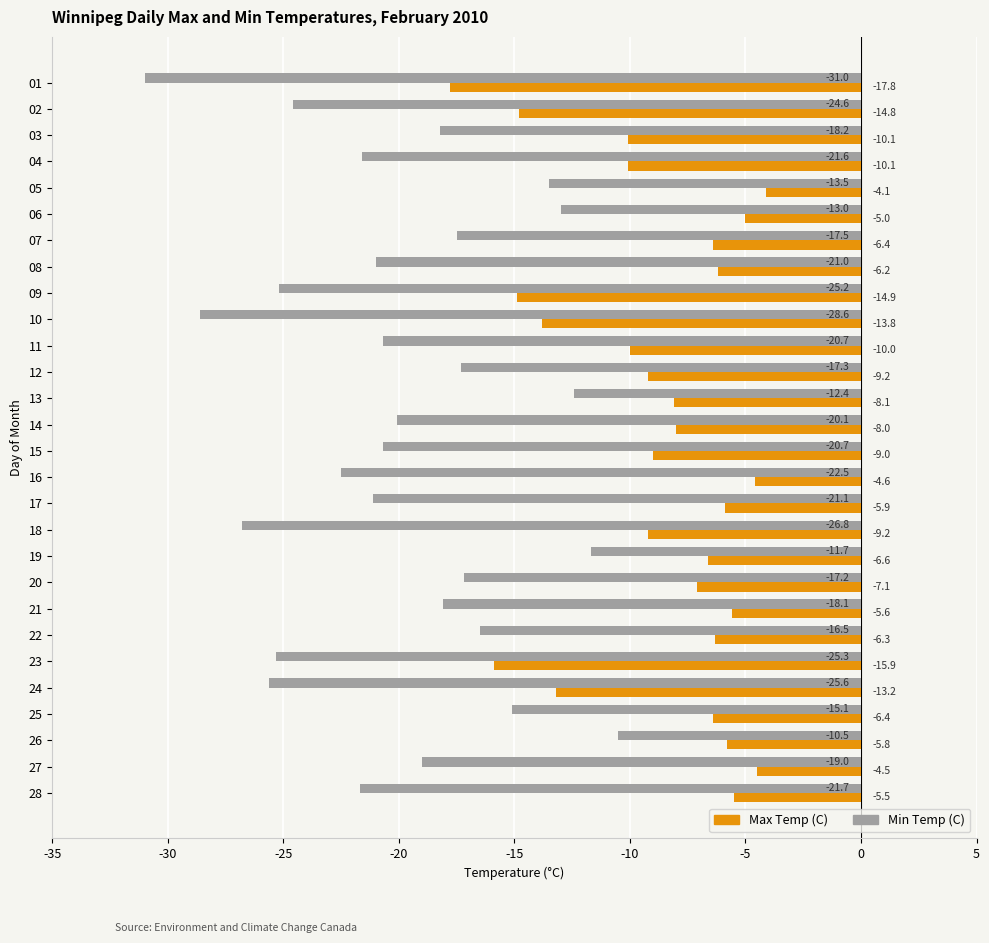

At 28, list the series in order from smallest to largest.

Min Temp (C), Max Temp (C)